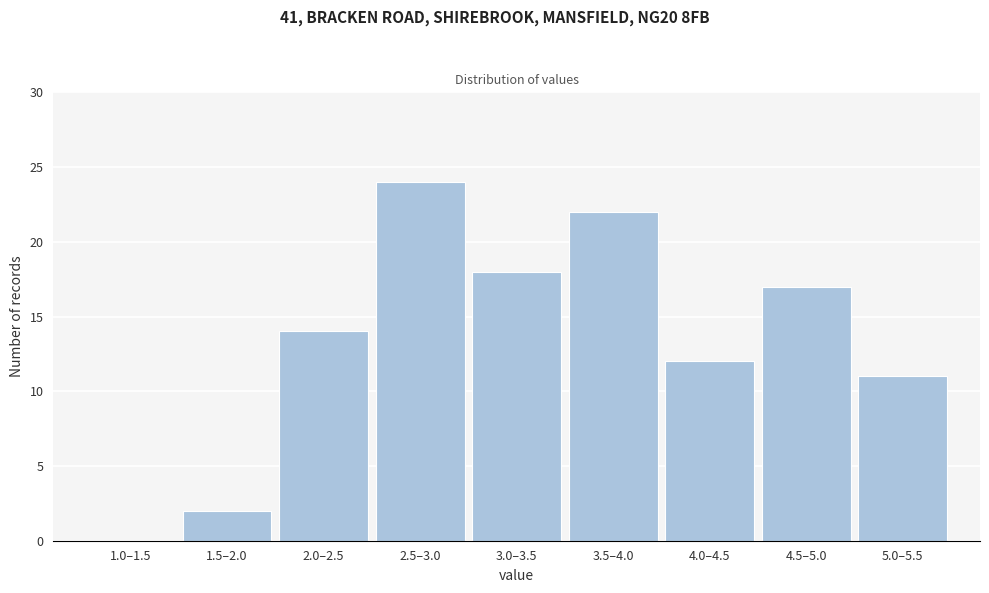

Reading left to right, transcribe all the data shown in this chart.

1.0–1.5=0	1.5–2.0=2	2.0–2.5=14	2.5–3.0=24	3.0–3.5=18	3.5–4.0=22	4.0–4.5=12	4.5–5.0=17	5.0–5.5=11